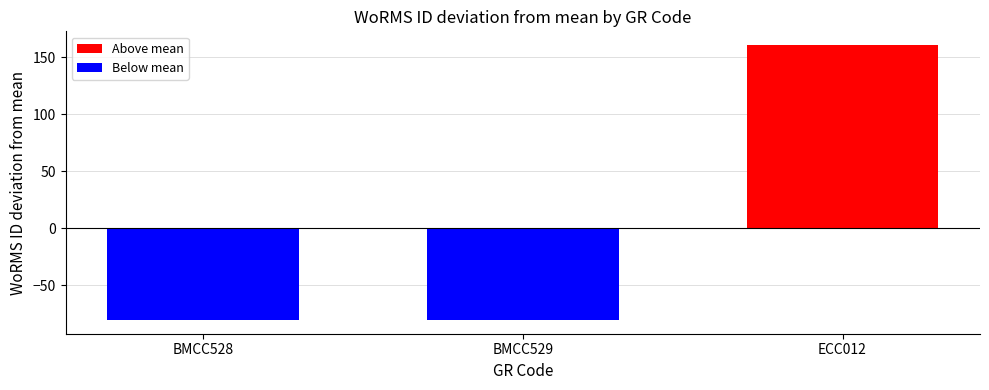

Reading right to left, extract all data points from this chart.

ECC012=160.7	BMCC529=-80.3	BMCC528=-80.3